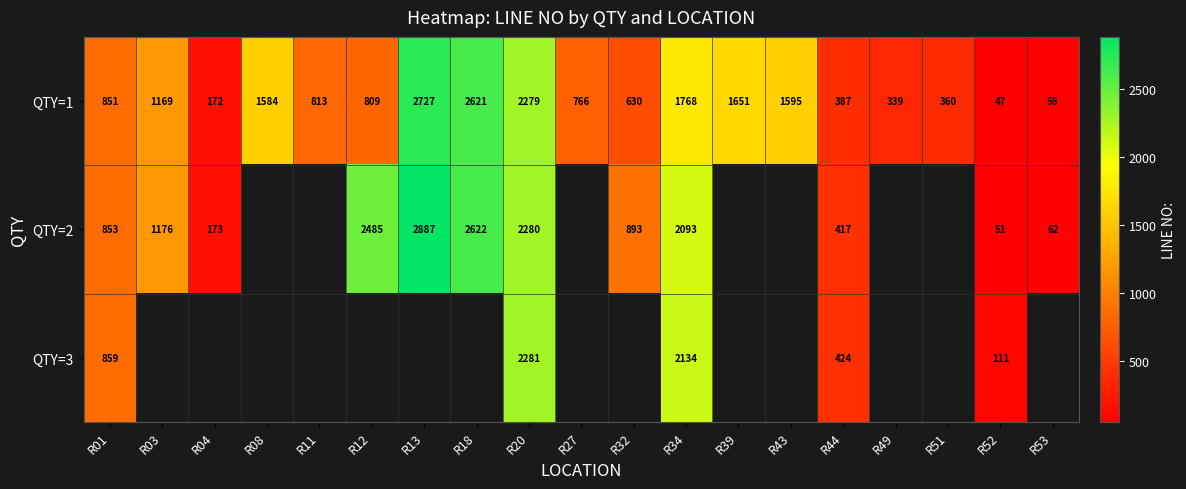

What is the average value of the QTY=1 series?

1086